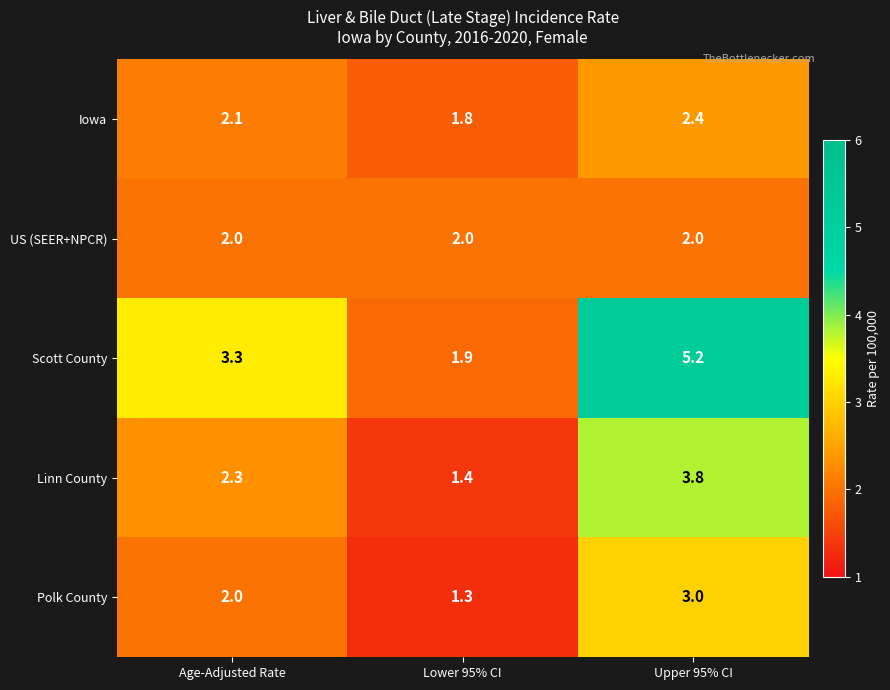

At which category is the sum across all series the highest?

Upper 95% CI